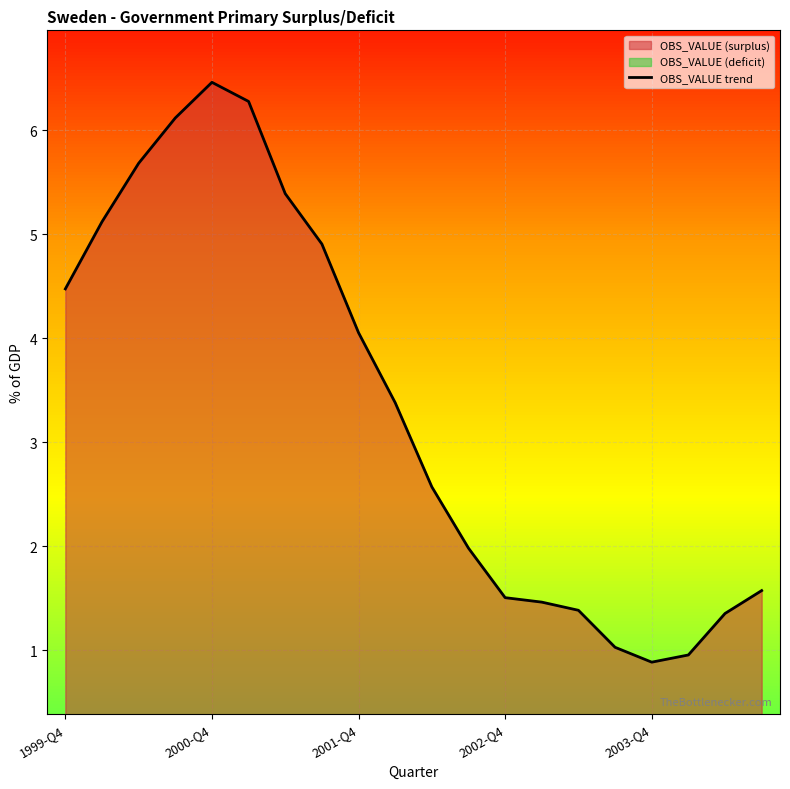

What is the average value?

3.3